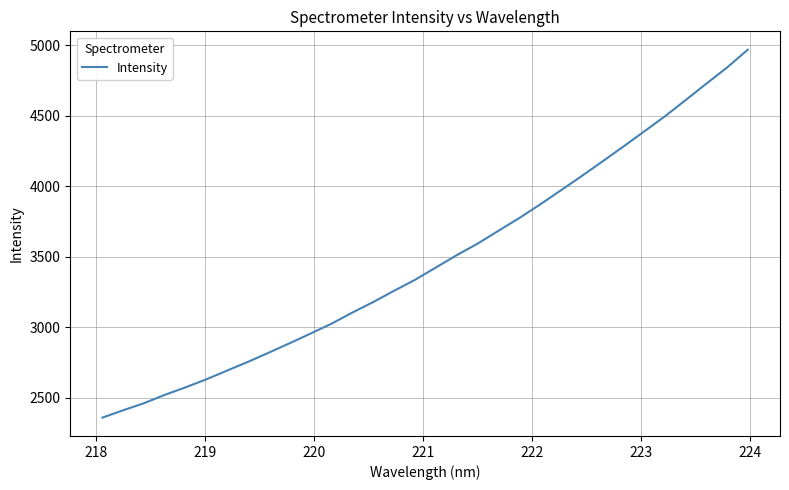

What is the minimum value shown in the chart?

2357.4